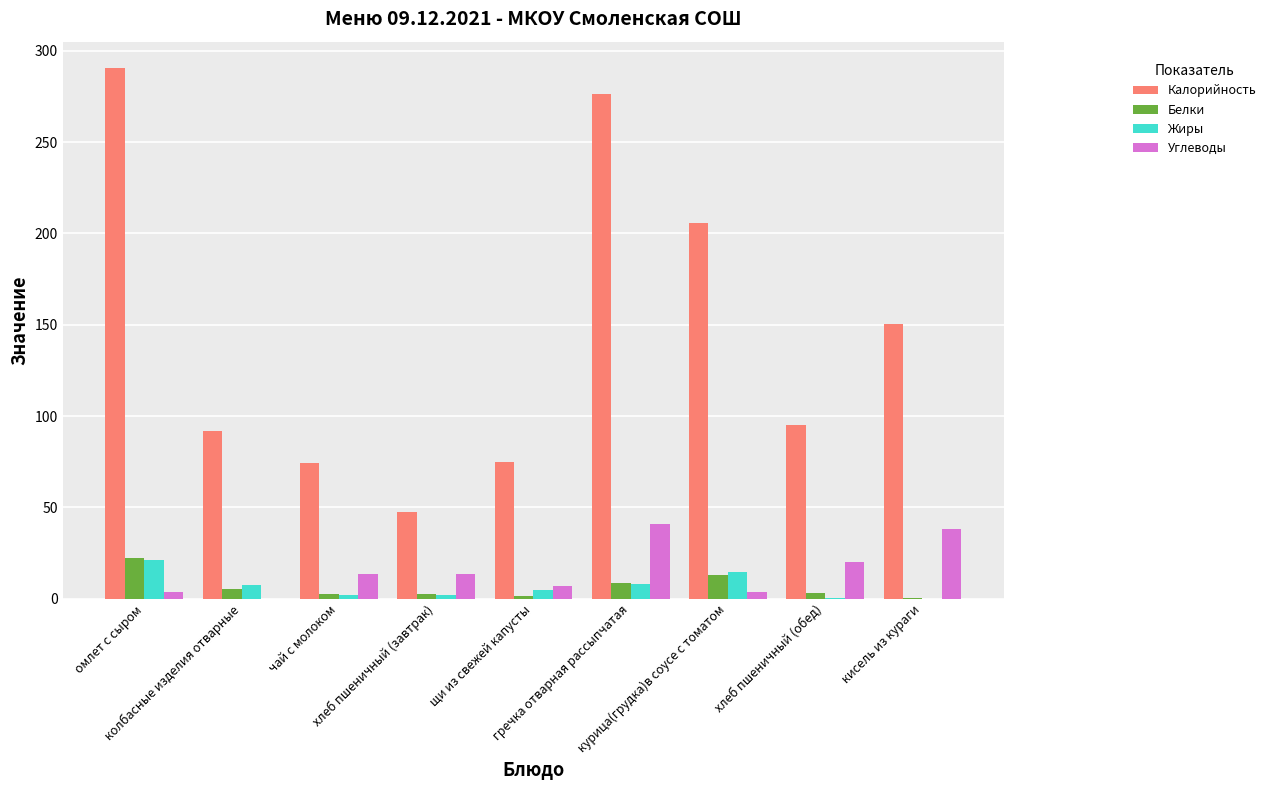

What is the maximum value for Углеводы?

41.1